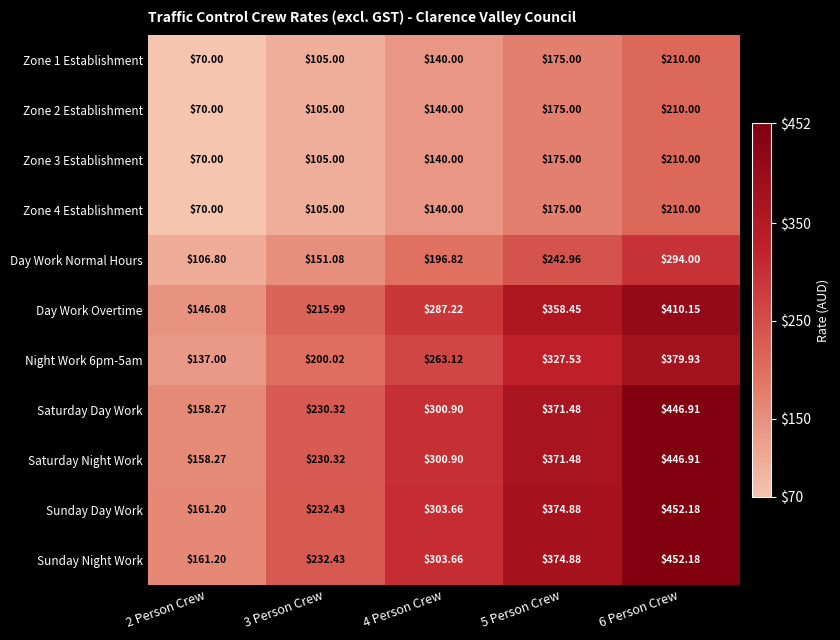

Between 3 Person Crew and 5 Person Crew, which series saw the biggest shift?

Day Work Overtime